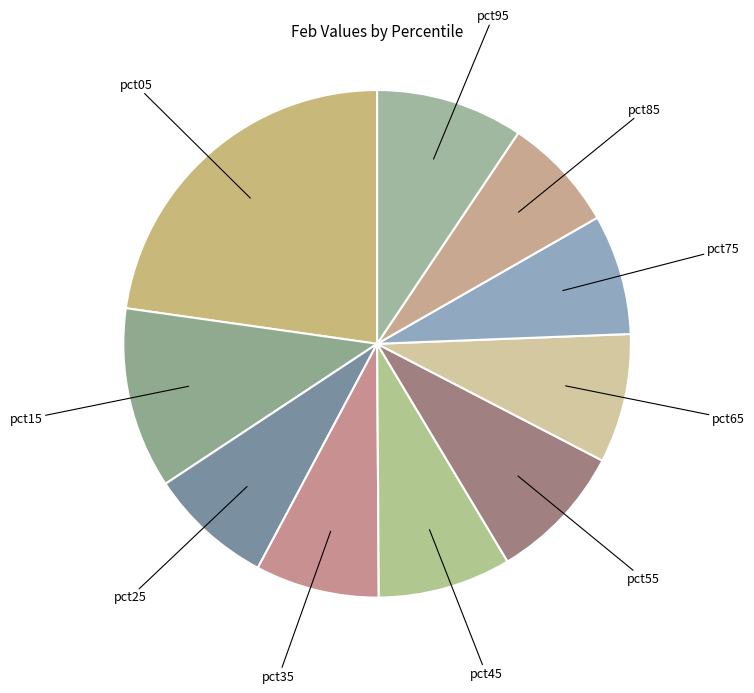

Count the number of slices in the pie.

10